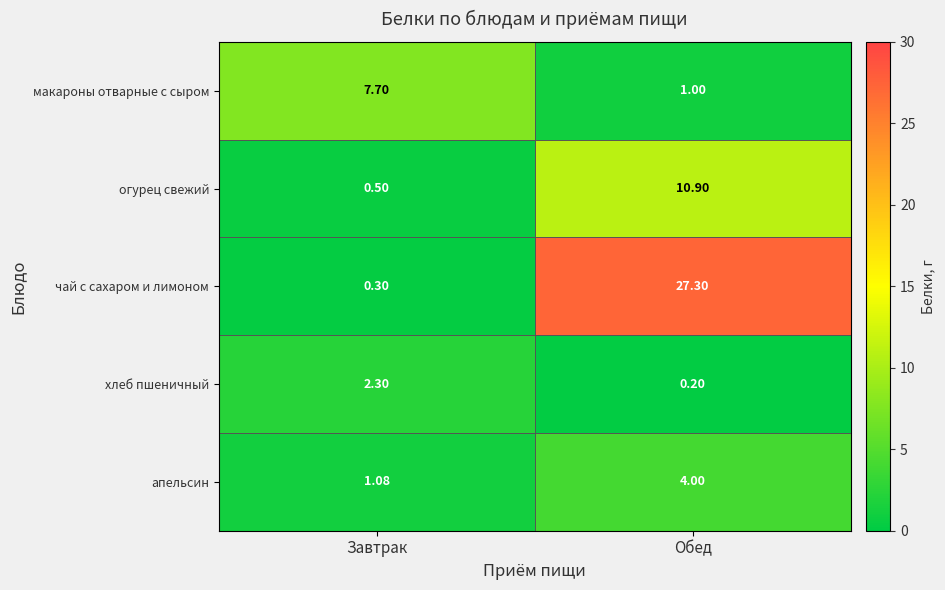

Which label corresponds to the largest value in the chart?

Обед